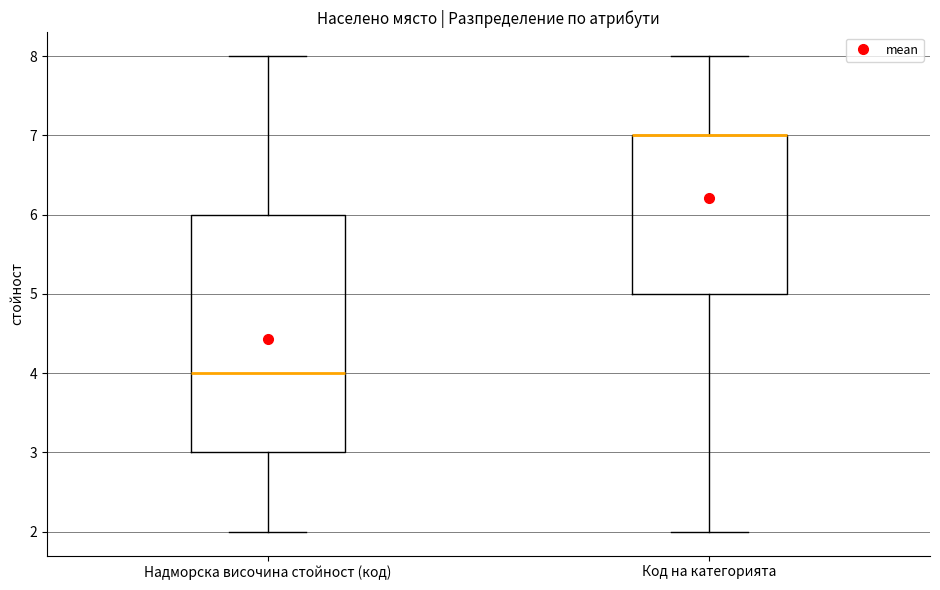

Reading left to right, read every box against the y-axis: the position of its median line, the range the box covers, and the ends of its whiskers. The values are not printed on the chart, so give them approximately, as read against the axis.

Надморска височина стойност (код): median 4, box 3 to 6, whiskers 2 to 8
Код на категорията: median 7 (drawn on the box's upper edge), box 5 to 7, whiskers 2 to 8